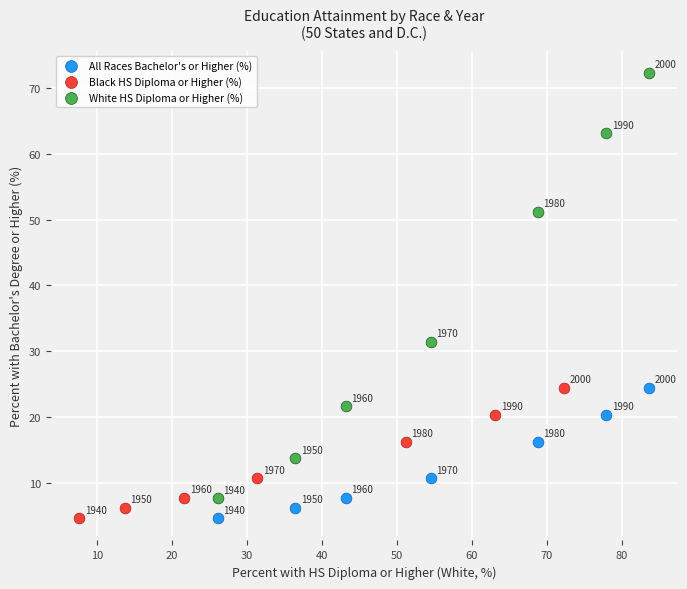

Which series contains the highest Y value?

White HS Diploma or Higher (%)